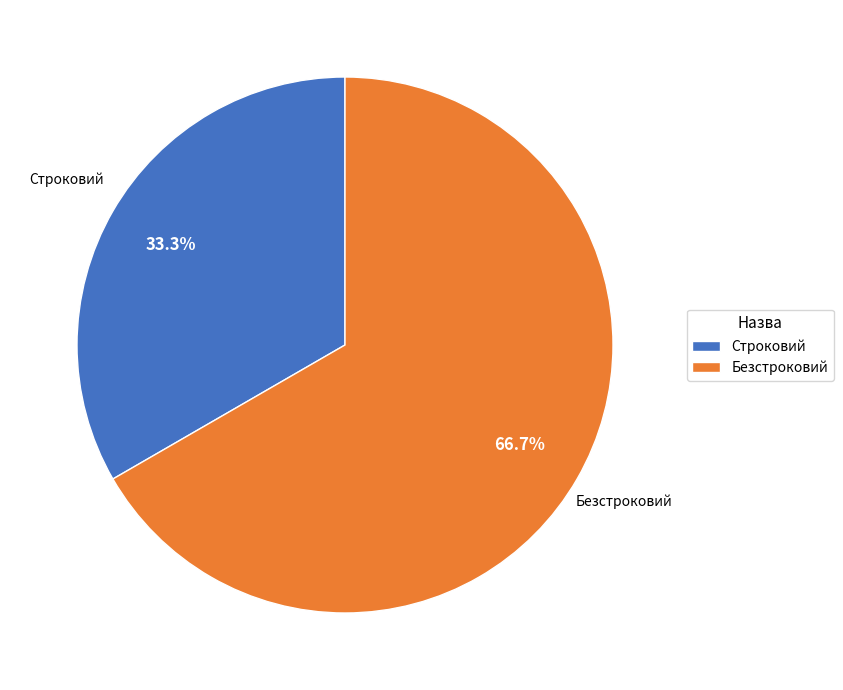

Combined, what portion of the pie is Строковий and Безстроковий?

100.0%